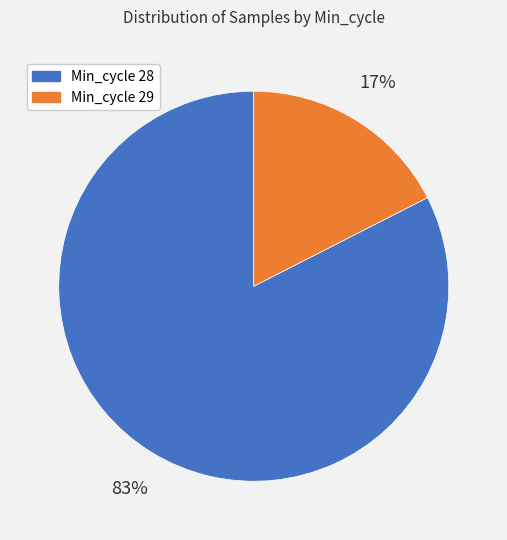

To the nearest percent, what is the average slice percentage?

50%